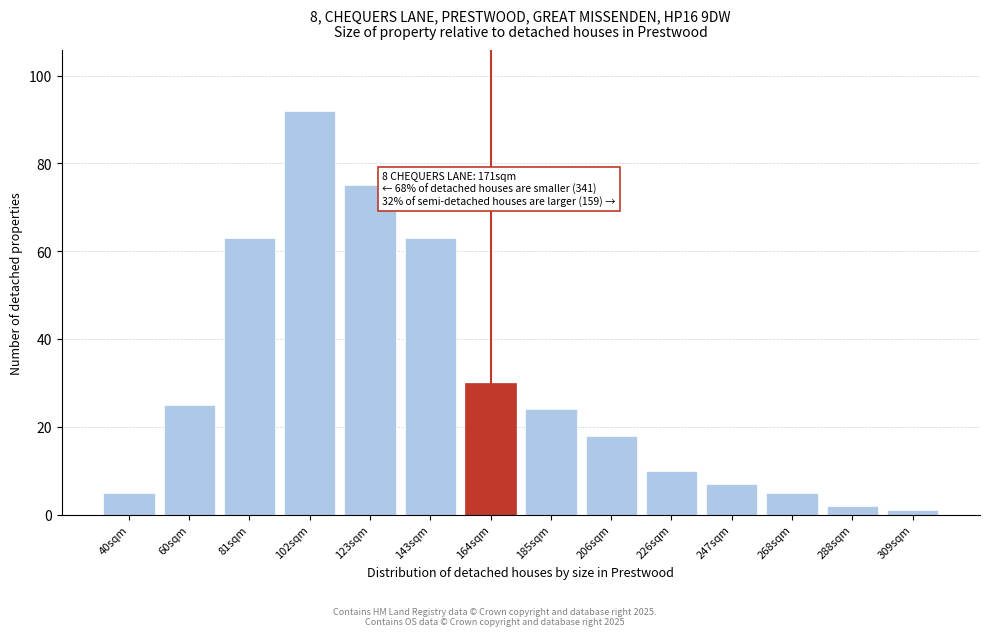

Reading right to left, what are all the values shown in this chart?

309sqm=1	288sqm=2	268sqm=5	247sqm=7	226sqm=10	206sqm=18	185sqm=24	164sqm=30	143sqm=63	123sqm=75	102sqm=92	81sqm=63	60sqm=25	40sqm=5